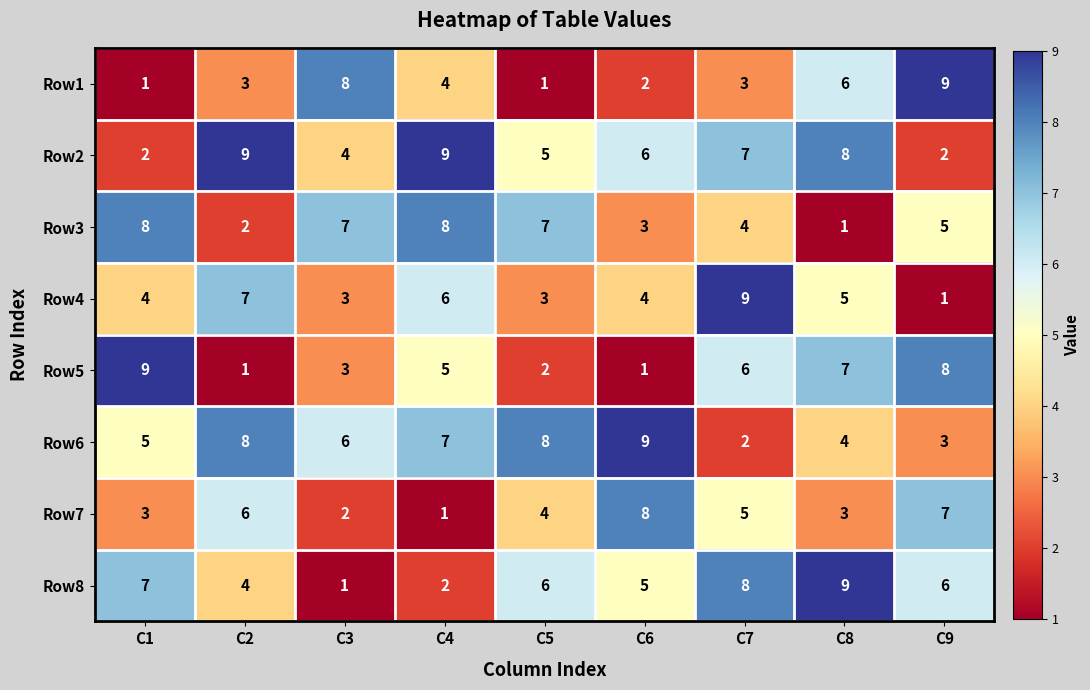

What is the sum of the Row6 values at C4 and C8?

11